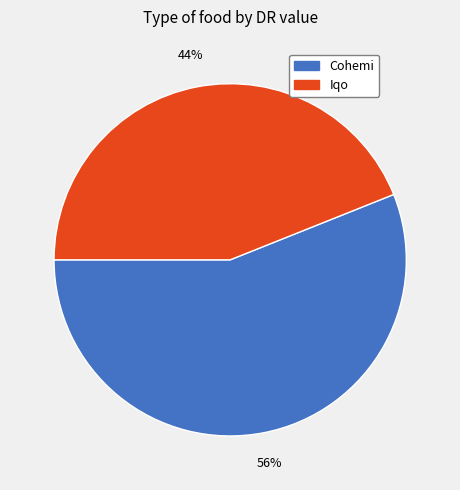

Between Cohemi and Iqo, which is larger?

Cohemi